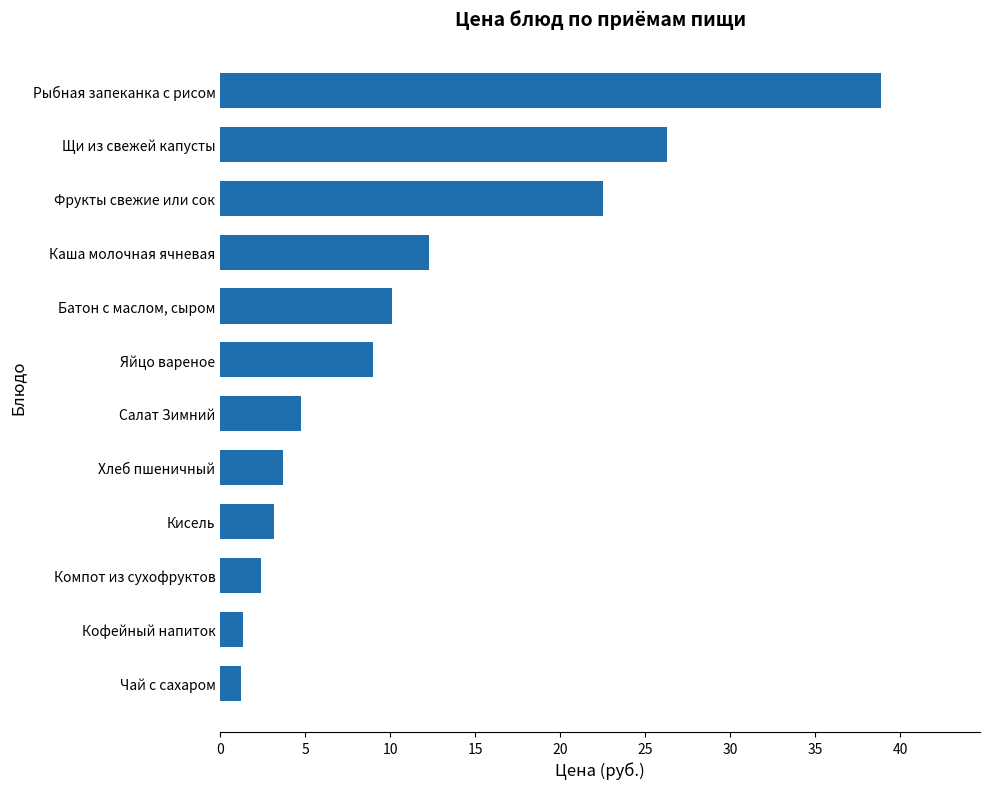

What is the smallest value displayed?

1.2